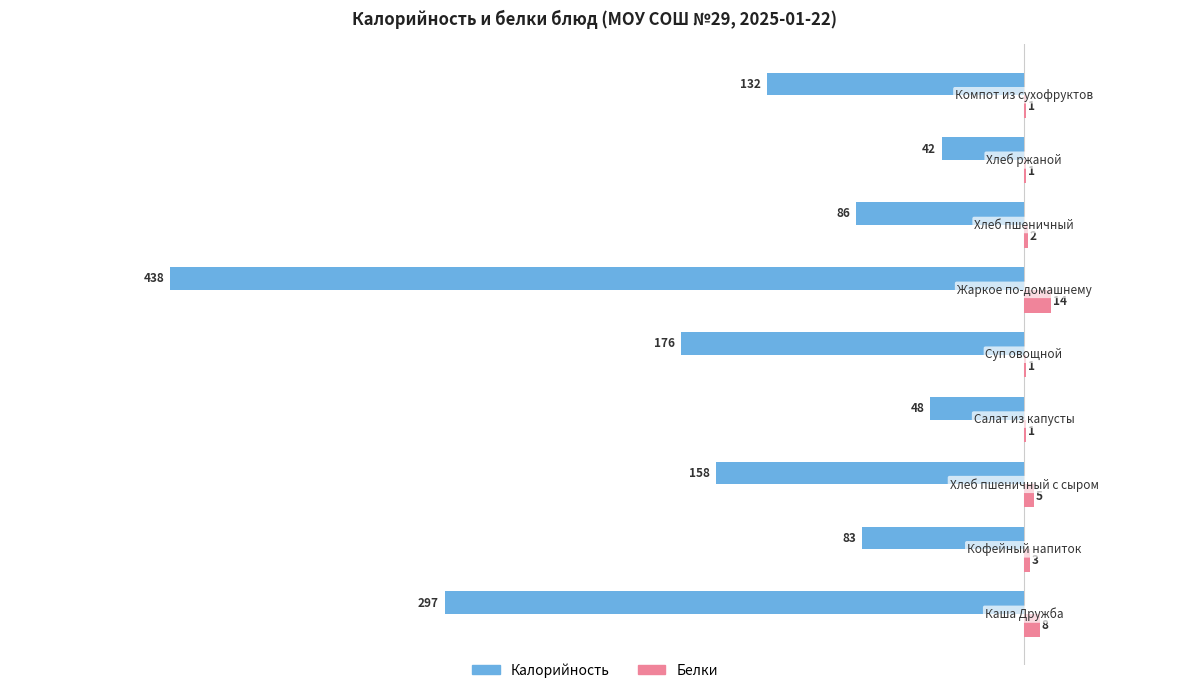

What is the highest value of the Белки series?

14